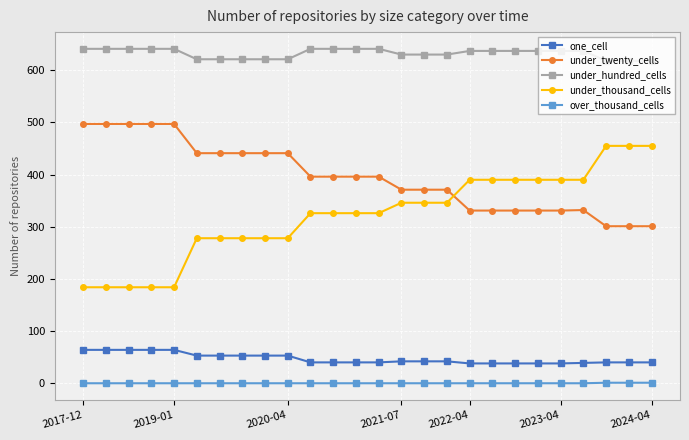

Which series has the largest total across all categories?

under_hundred_cells